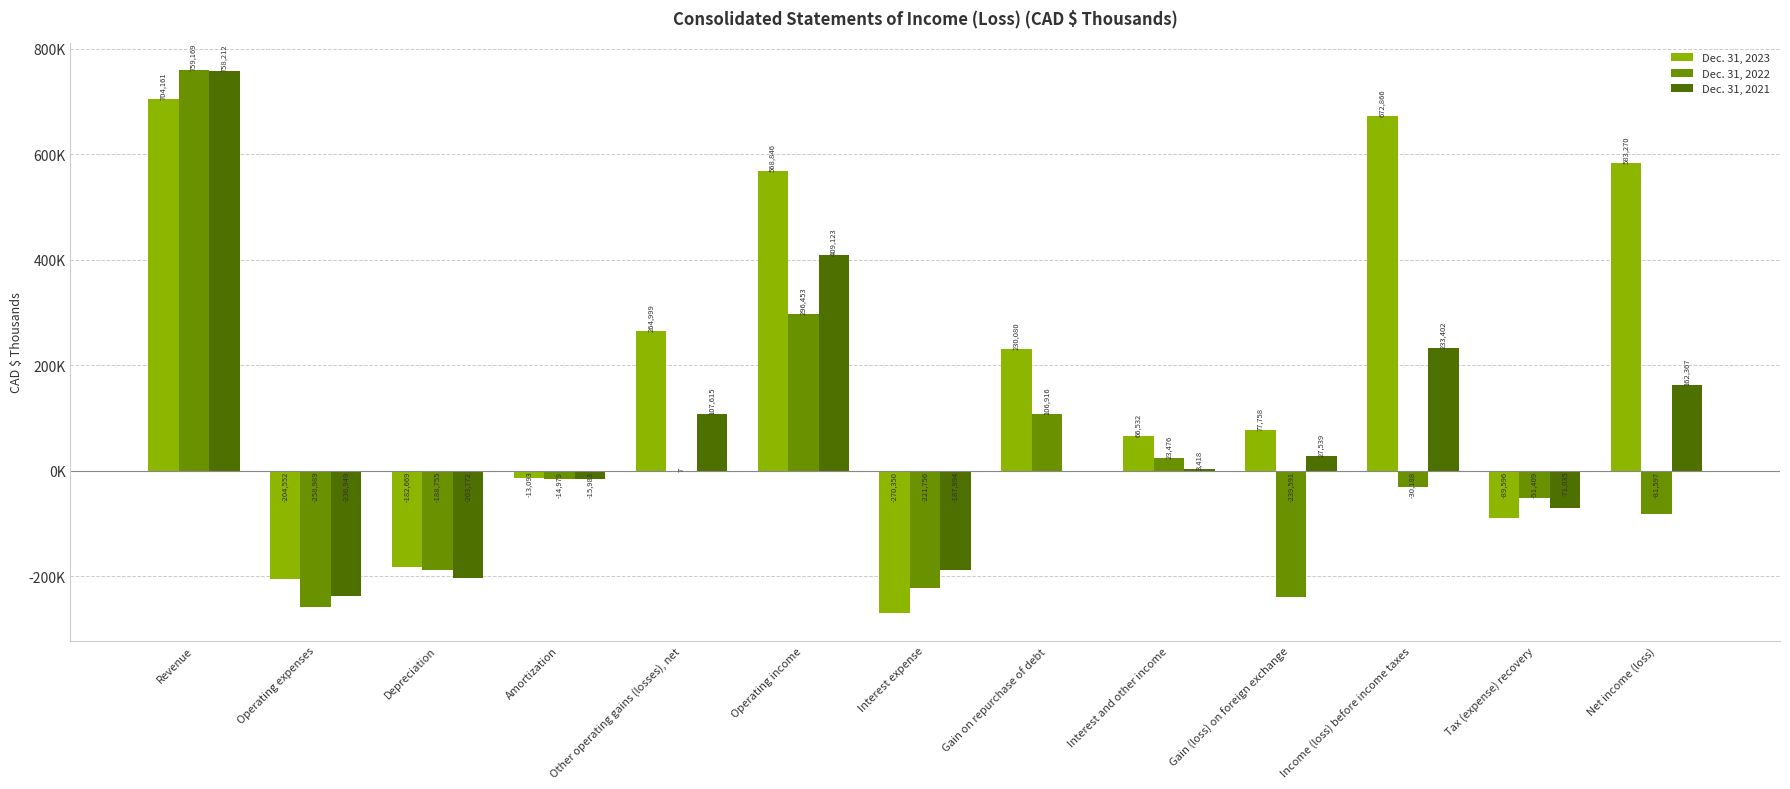

What are all the series names shown in the legend?

Dec. 31, 2023, Dec. 31, 2022, Dec. 31, 2021